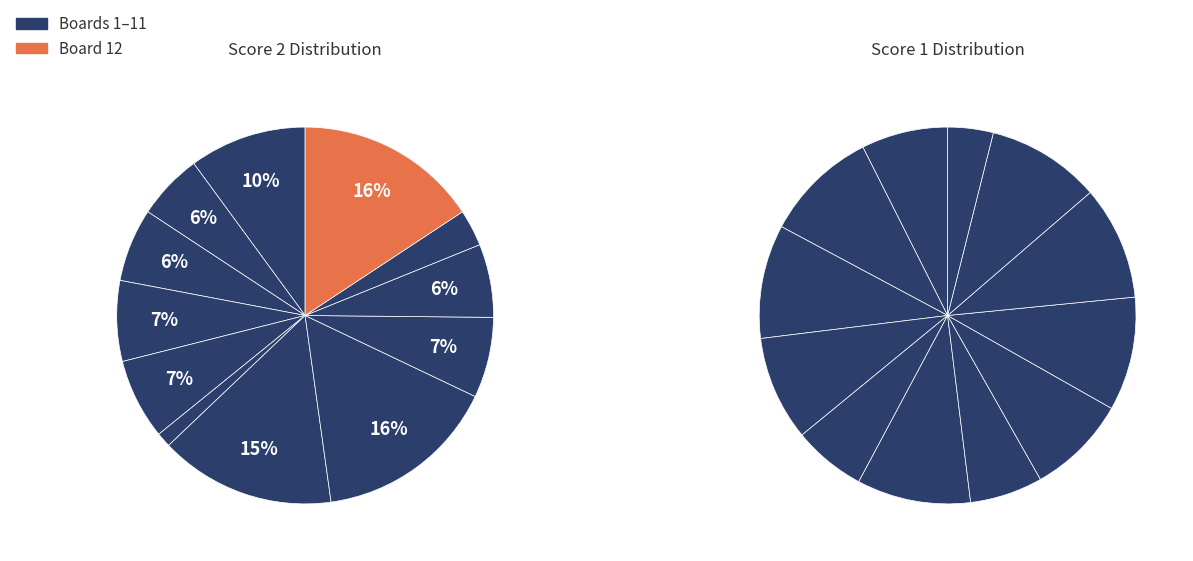

To the nearest percent, what portion does Board 1 represent?

10%